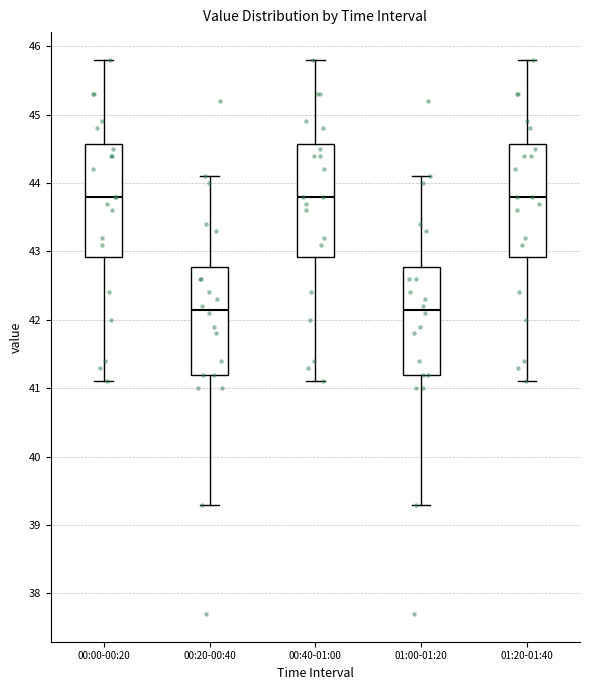

Reading left to right, read every box against the y-axis: the position of its median line, the range the box covers, and the ends of its whiskers. The values are not printed on the chart, so give them approximately, as read against the axis.

00:00-00:20: median 43.8, box 42.9 to 44.6, whiskers 41.1 to 45.8
00:20-00:40: median 42.2, box 41.2 to 42.8, whiskers 39.3 to 44.1
00:40-01:00: median 43.8, box 42.9 to 44.6, whiskers 41.1 to 45.8
01:00-01:20: median 42.2, box 41.2 to 42.8, whiskers 39.3 to 44.1
01:20-01:40: median 43.8, box 42.9 to 44.6, whiskers 41.1 to 45.8